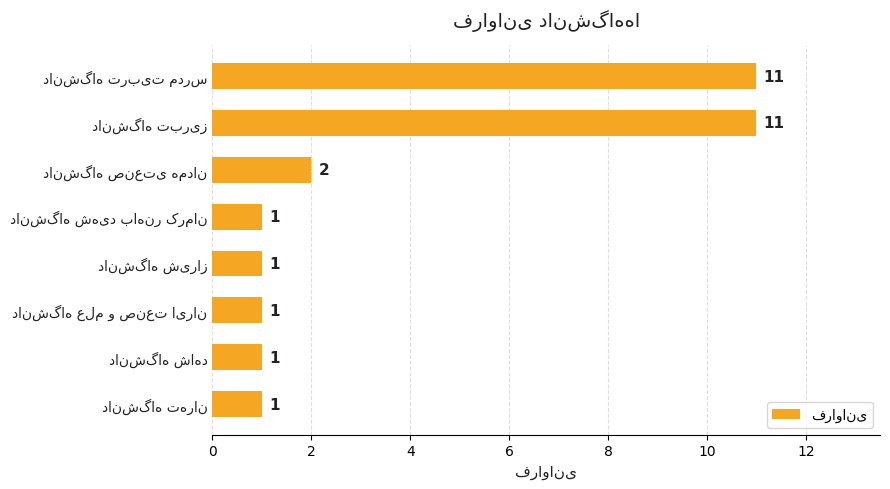

What is the sum of all values?

29